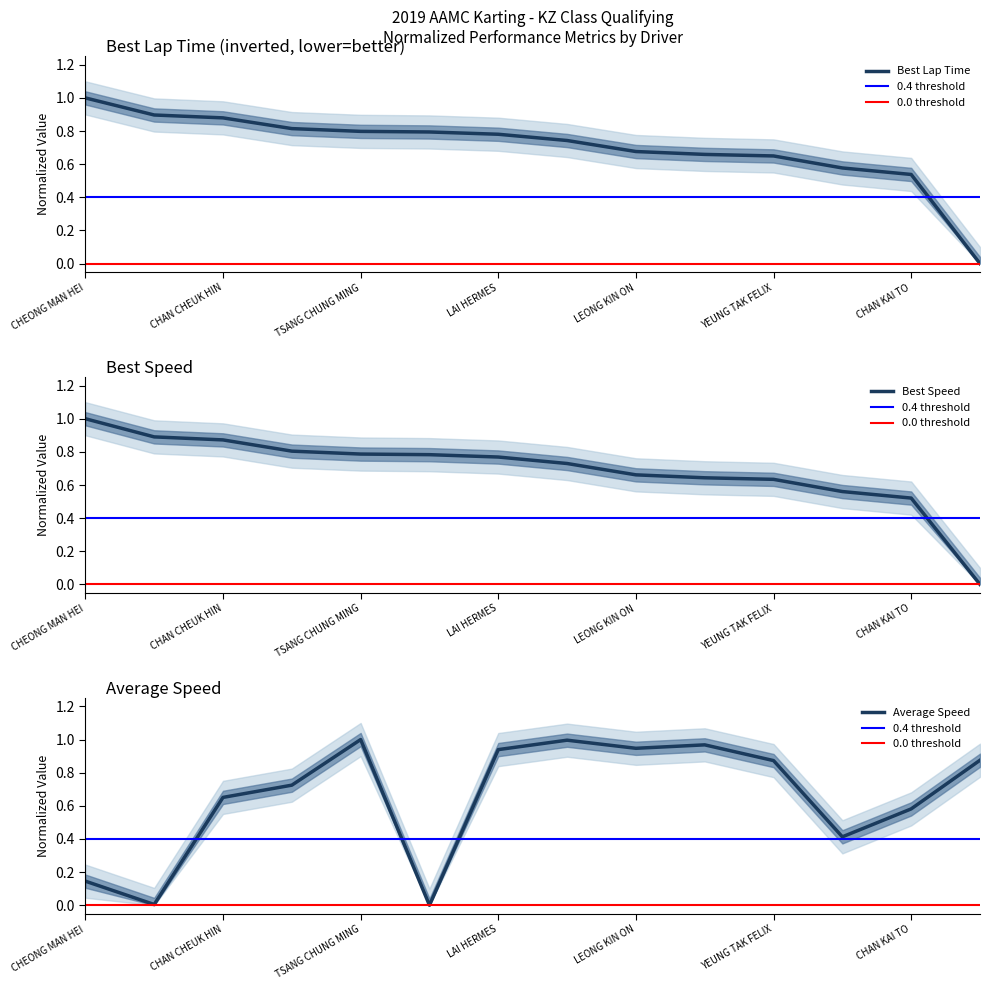

After their last crossing, which series has the higher values: Best Speed or Average Speed?

Average Speed